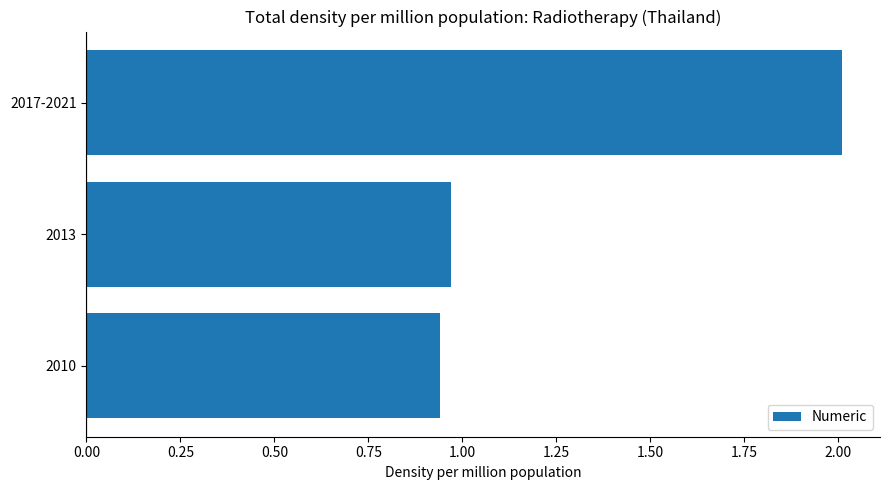

What is the ratio of the value at 2010 to the value at 2017-2021?

0.5